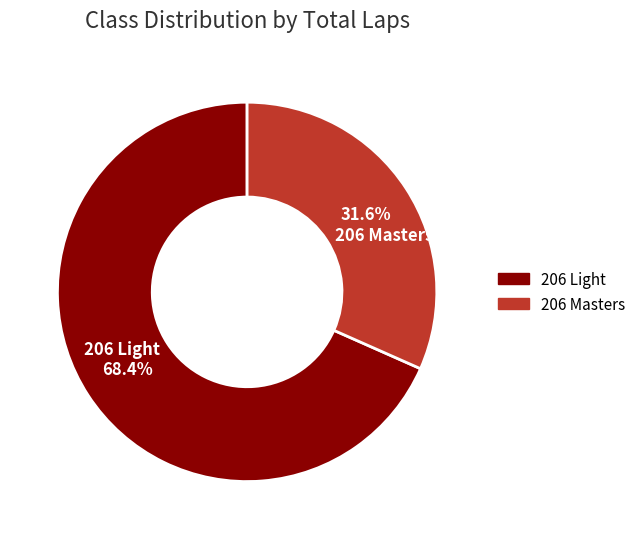

Count the number of slices in the pie.

2